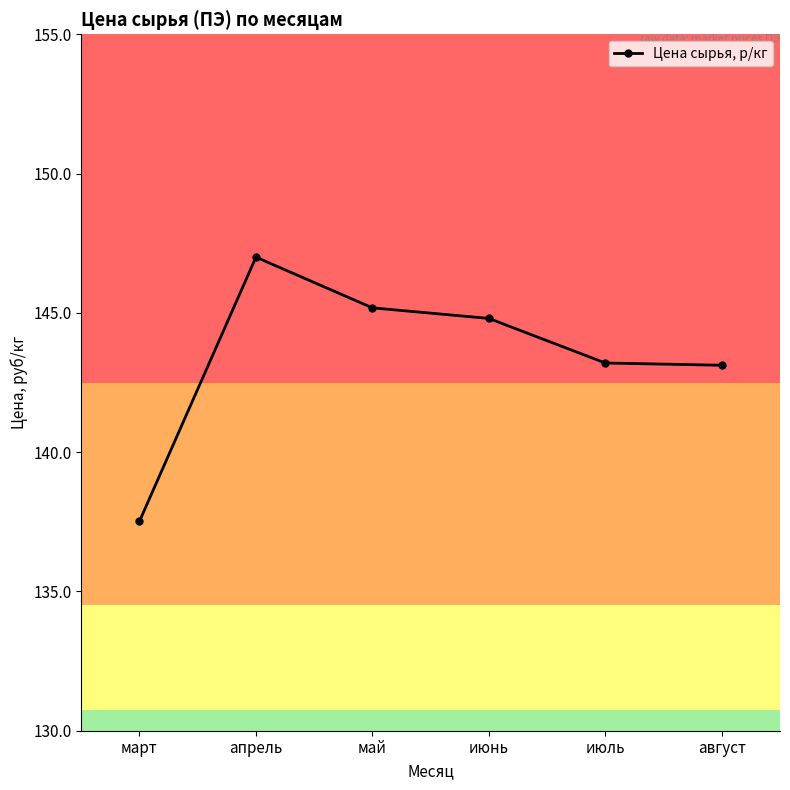

What is the maximum value shown in the chart?

147.0